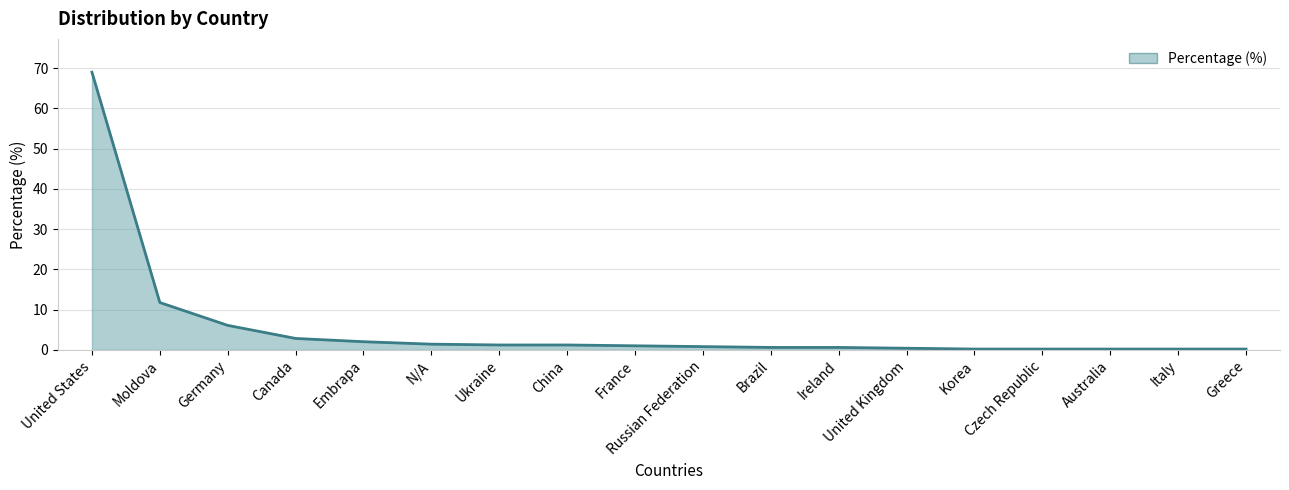

What is the difference between the maximum and minimum values?

68.8